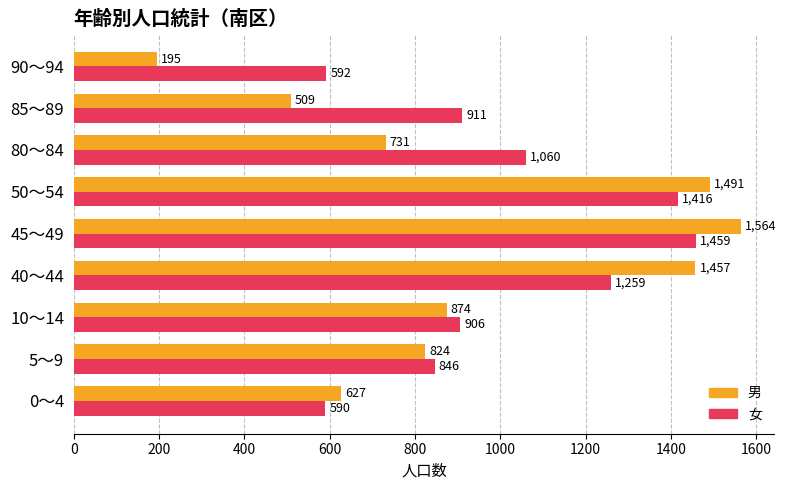

How many data points in 女 are less than 911?

4